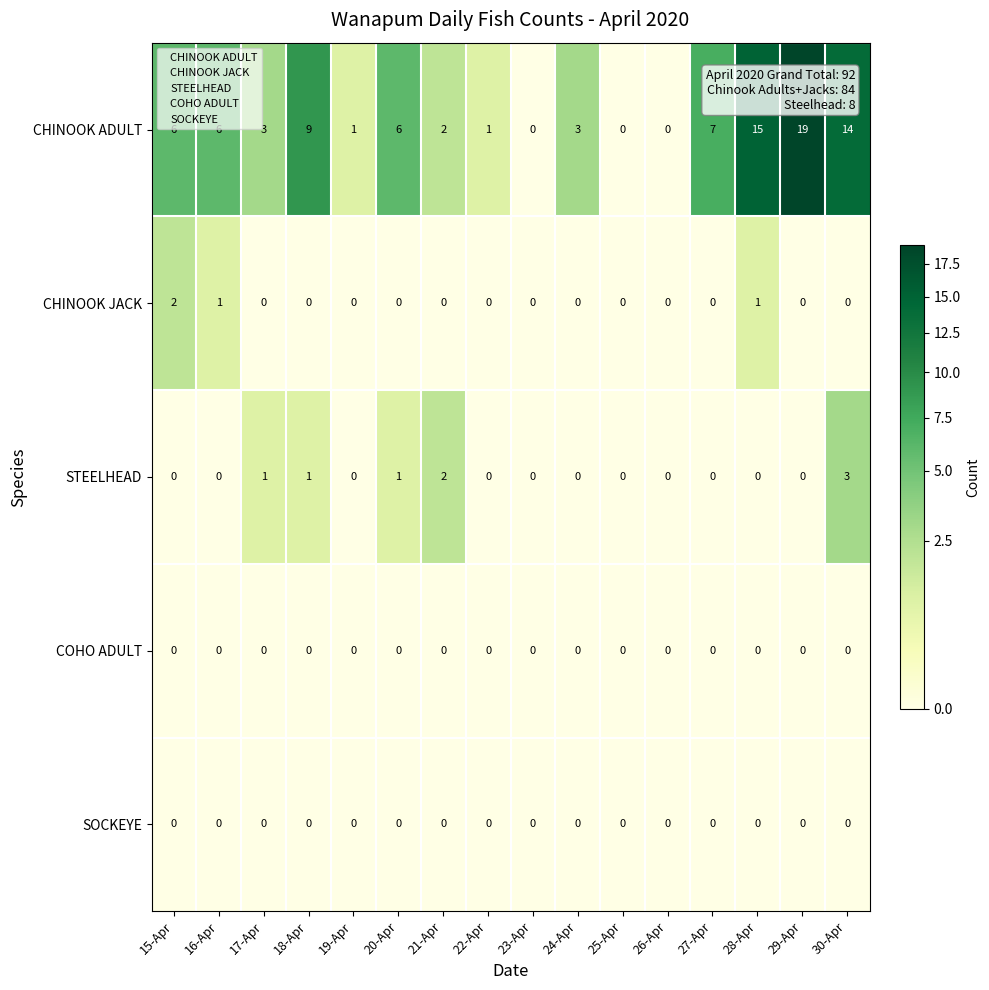

Count the STEELHEAD values in the range 0 to 1.

14